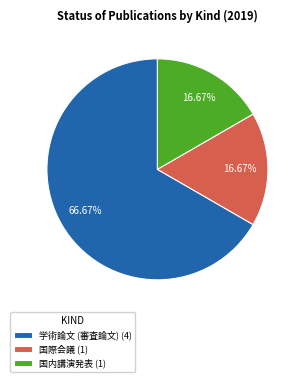

To the nearest percent, what portion does 学術論文 (審査論文) represent?

67%